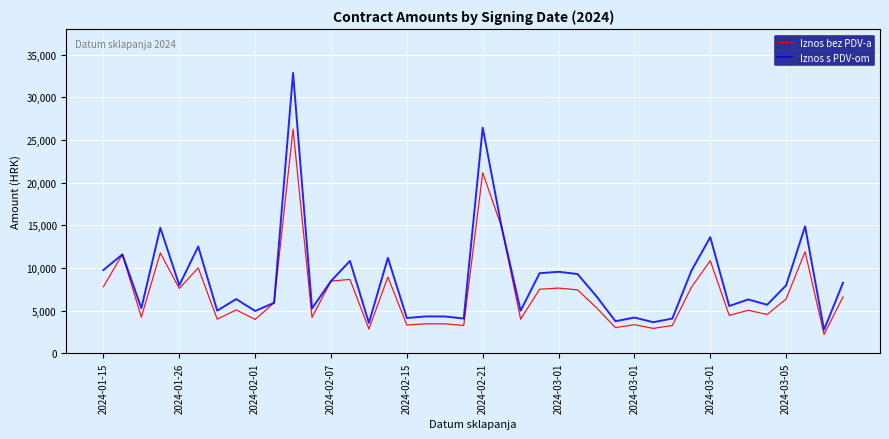

What is the smallest value displayed?

2200.0